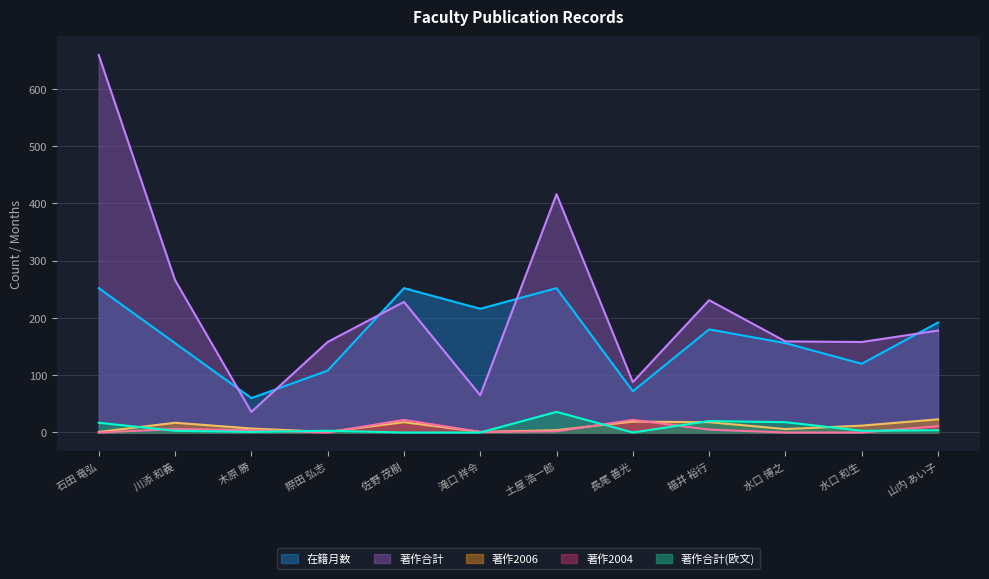

List the labels in order of 著作合計 value, largest first.

石田 竜弘, 土屋 浩一郎, 川添 和義, 福井 裕行, 佐野 茂樹, 山内 あい子, 水口 博之, 際田 弘志, 水口 和生, 長尾 善光, 滝口 祥令, 木原 勝